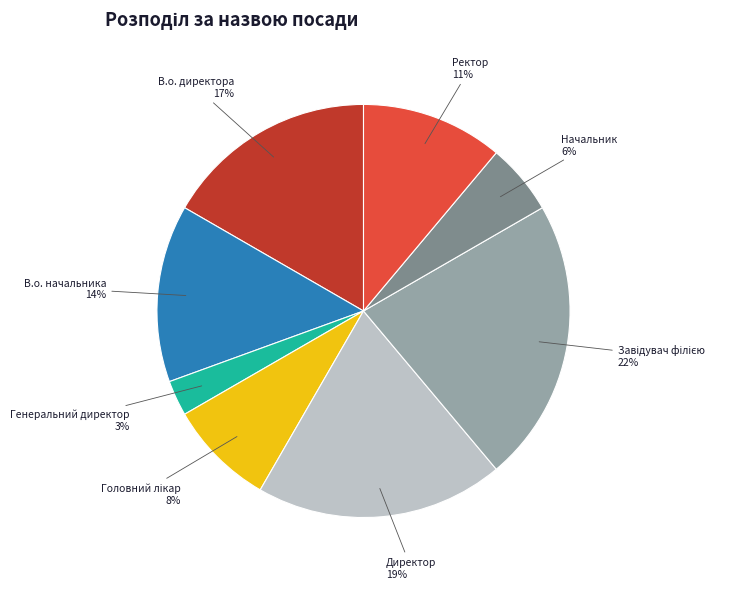

Count the number of slices in the pie.

8